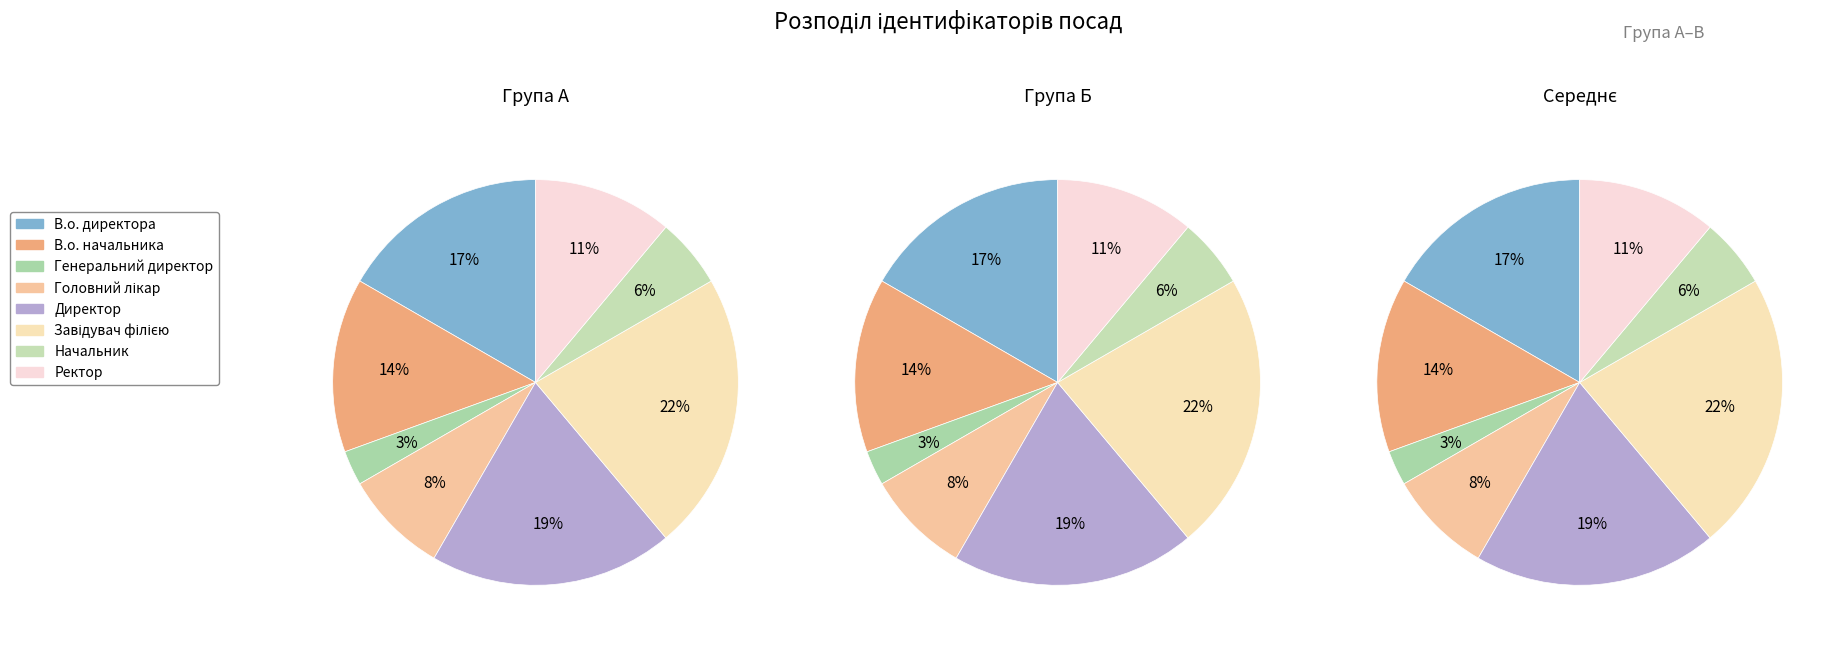

What percentage is the Головний лікар slice, to the nearest percent?

8%